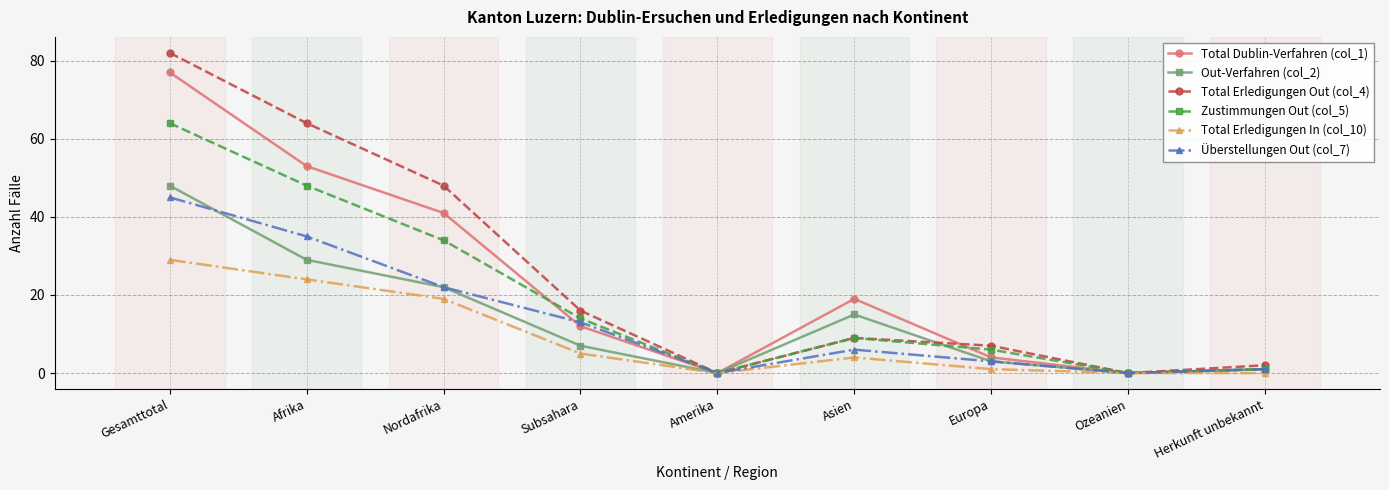

What is the difference between the highest and lowest values at Nordafrika?

29